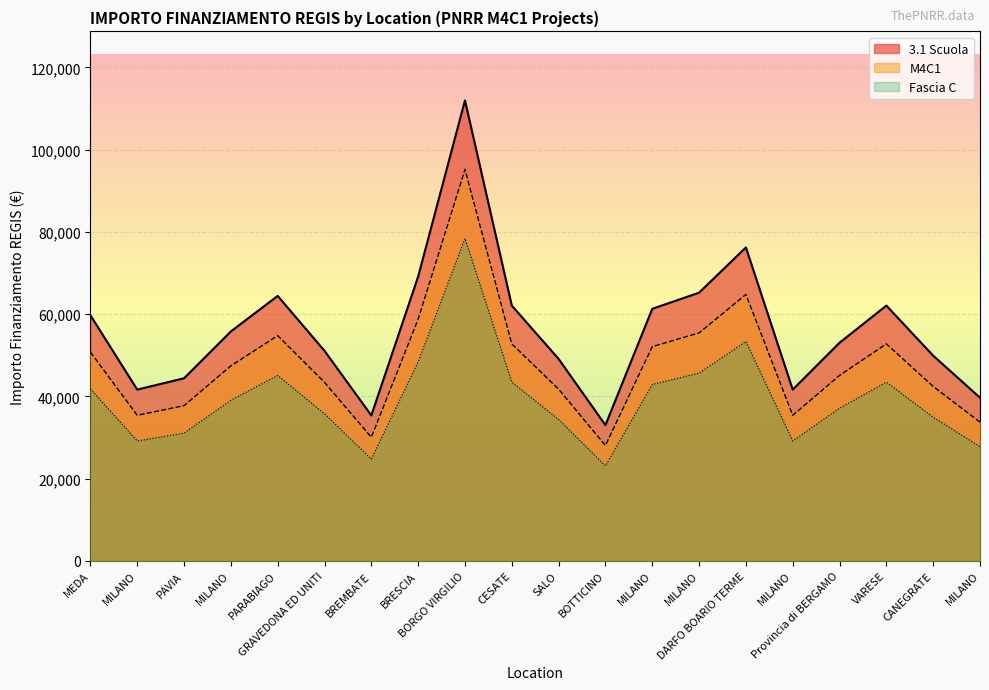

Reading left to right, transcribe all the data shown in this chart.

3.1 Scuola: MEDA=41794.3	MILANO=29146.0	PAVIA=31070.8	MILANO=39044.7	PARABIAGO=45093.9	GRAVEDONA ED UNITI=35745.1	BREMBATE=24746.6	BRESCIA=48393.4	BORGO VIRGILIO=78364.4	CESATE=43444.1	SALO=34370.3	BOTTICINO=23096.9	MILANO=42894.2	MILANO=45643.8	DARFO BOARIO TERME=53342.8	MILANO=29146.0	Provincia di BERGAMO=37120.0	VARESE=43444.1	CANEGRATE=34920.3	MILANO=27771.2
M4C1: MEDA=59706.2	MILANO=41637.2	PAVIA=44386.8	MILANO=55778.1	PARABIAGO=64419.8	GRAVEDONA ED UNITI=51064.5	BREMBATE=35352.3	BRESCIA=69133.5	BORGO VIRGILIO=111949.1	CESATE=62063.0	SALO=49100.5	BOTTICINO=32995.5	MILANO=61277.4	MILANO=65205.4	DARFO BOARIO TERME=76203.9	MILANO=41637.2	Provincia di BERGAMO=53028.5	VARESE=62063.0	CANEGRATE=49886.1	MILANO=39673.2
Fascia C: MEDA=50750.3	MILANO=35391.6	PAVIA=37728.8	MILANO=47411.4	PARABIAGO=54756.9	GRAVEDONA ED UNITI=43404.8	BREMBATE=30049.5	BRESCIA=58763.4	BORGO VIRGILIO=95156.7	CESATE=52753.6	SALO=41735.4	BOTTICINO=28046.2	MILANO=52085.8	MILANO=55424.6	DARFO BOARIO TERME=64773.3	MILANO=35391.6	Provincia di BERGAMO=45074.2	VARESE=52753.6	CANEGRATE=42403.2	MILANO=33722.2